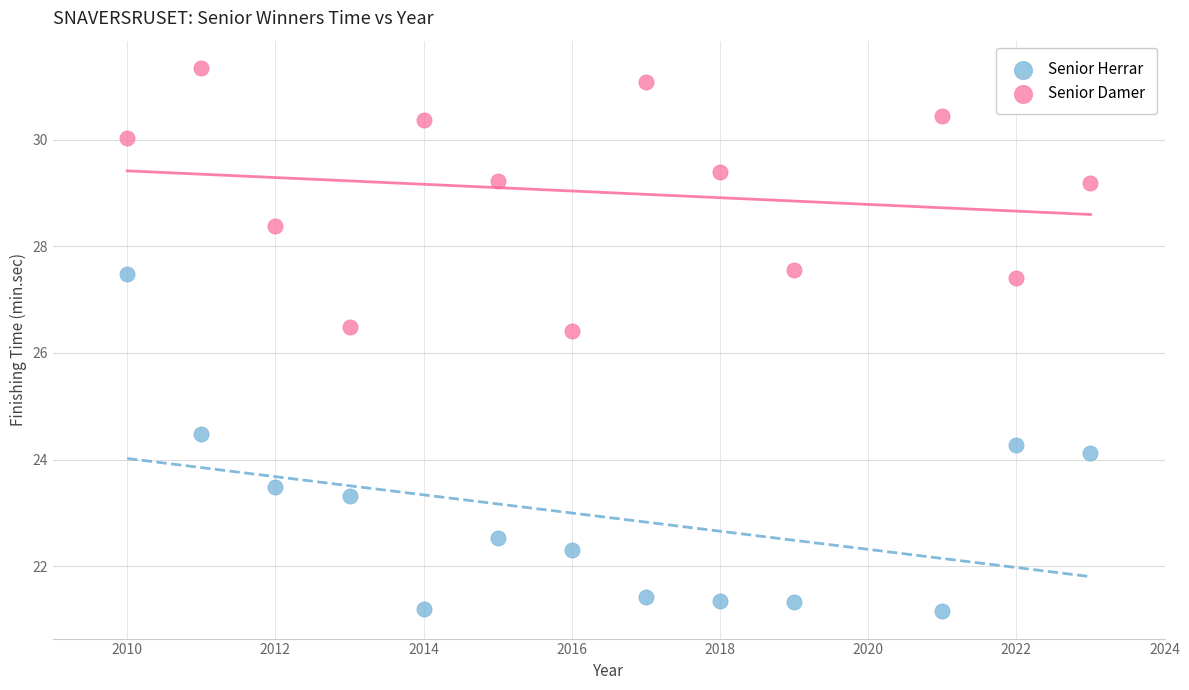

Which series reaches the minimum Y coordinate?

Senior Herrar